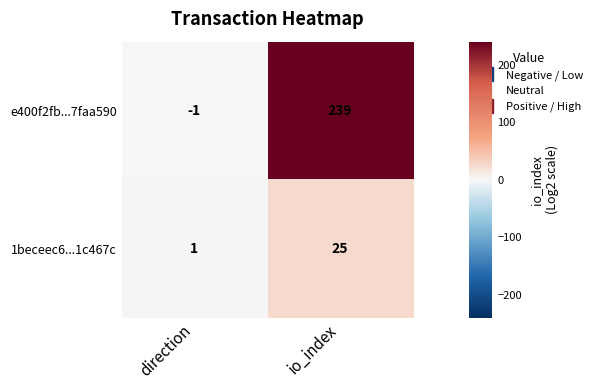

What is the minimum value shown in the chart?

-1